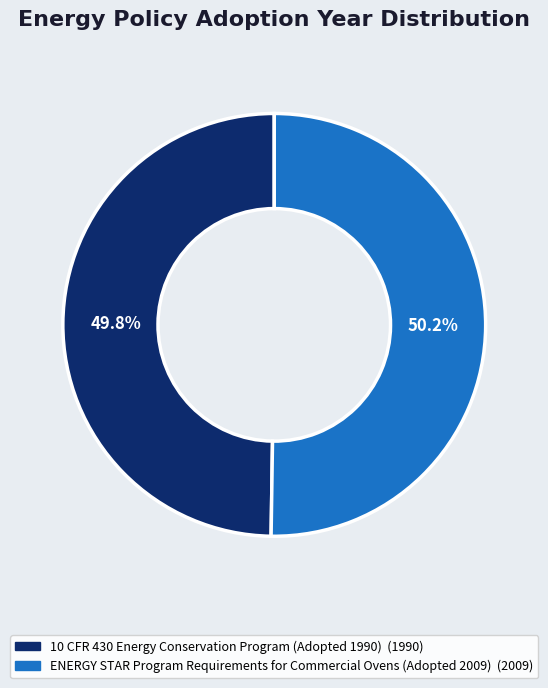

How many slices are in this pie chart?

2